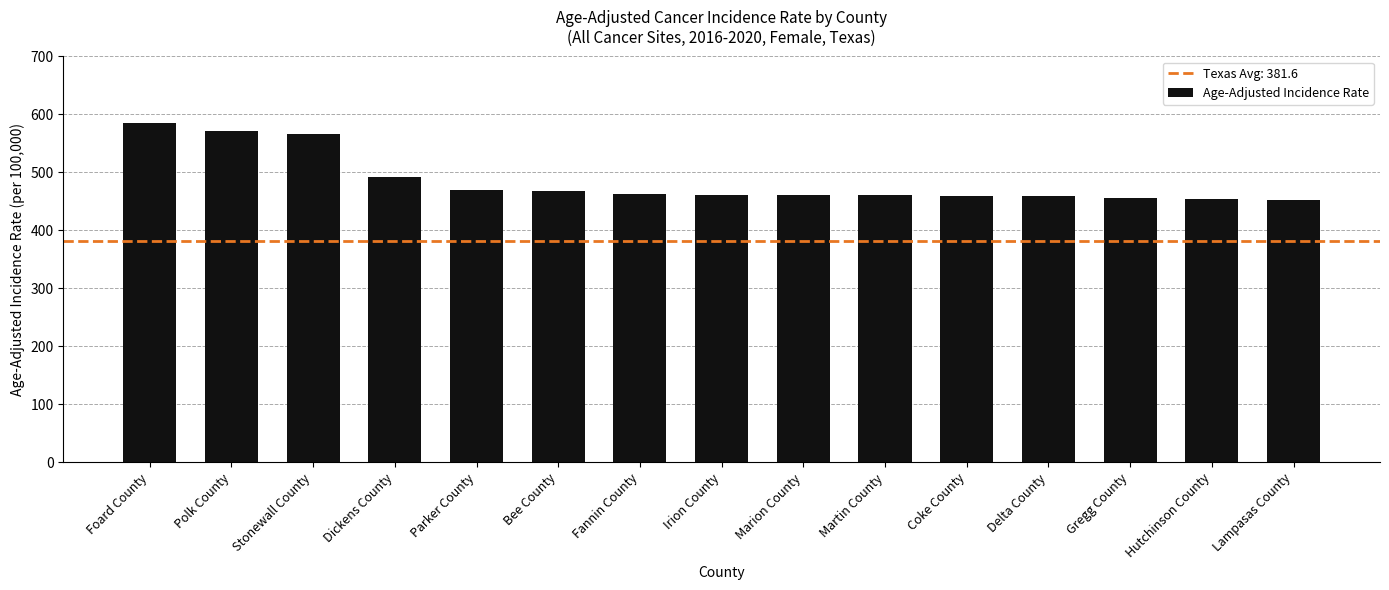

Approximately how many times larger is the value at Fannin County compared to Bee County?

1.0